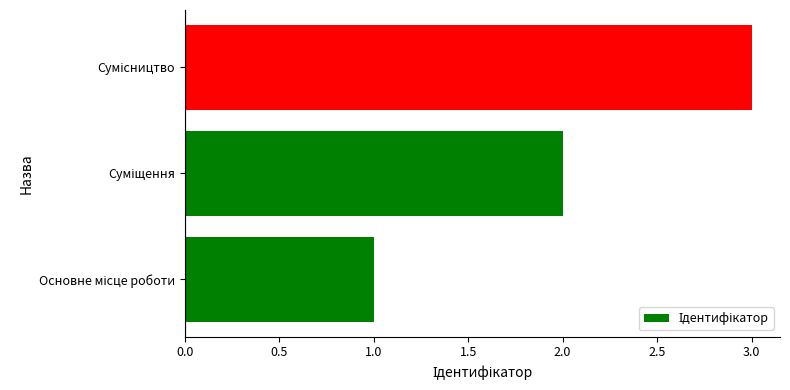

What is the greatest value displayed?

3